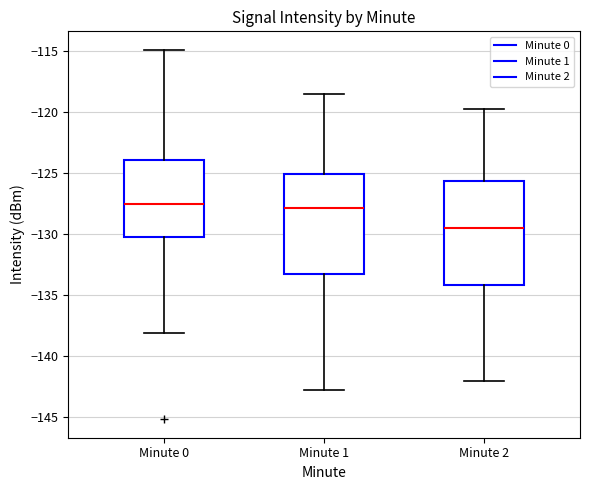

Reading left to right, transcribe this box plot: for each box, give where its median line is, the range the box spans, and where its two whiskers end, as read against the y-axis. The values are not printed on the chart, so give them approximately, as read against the axis.

Minute 0: median -127.5, box -130.5 to -124.0, whiskers -138.0 to -115.0
Minute 1: median -128.0, box -133.5 to -125.0, whiskers -143.0 to -118.5
Minute 2: median -129.5, box -134.0 to -125.5, whiskers -142.0 to -120.0